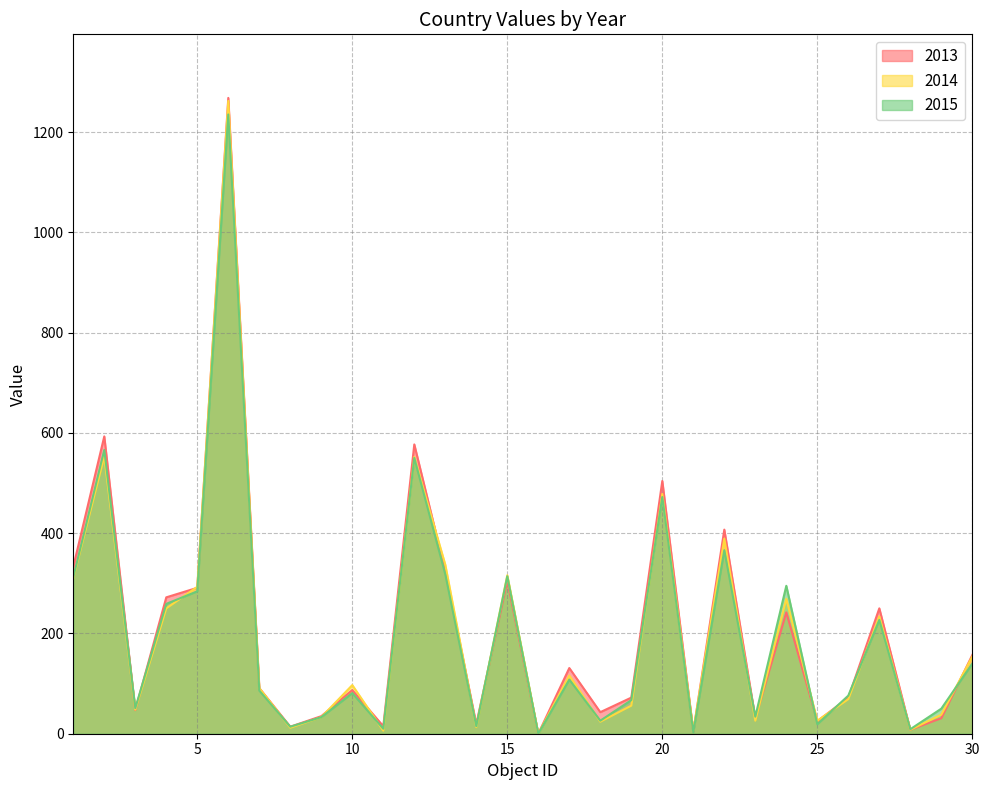

Rank the categories by 2015 value from lowest to highest.

16, 21, 28, 11, 8, 14, 25, 18, 9, 23, 29, 3, 19, 26, 10, 7, 17, 30, 27, 4, 5, 24, 1, 15, 13, 22, 20, 12, 2, 6